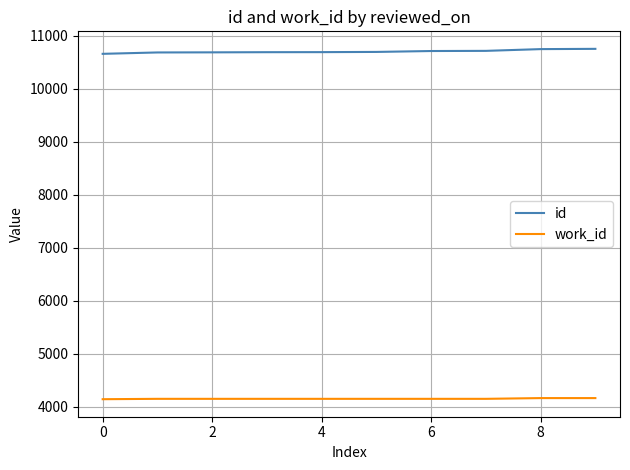

What is the maximum value shown in the chart?

10756